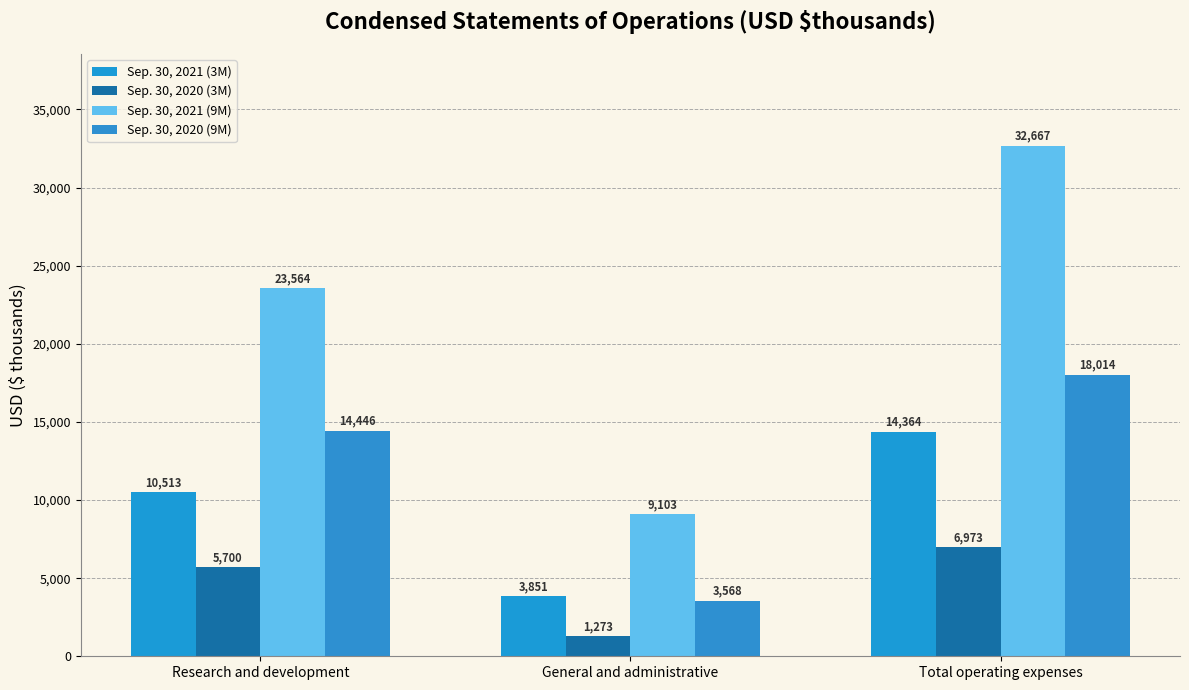

Which series has the widest spread of values?

Sep. 30, 2021 (9M)